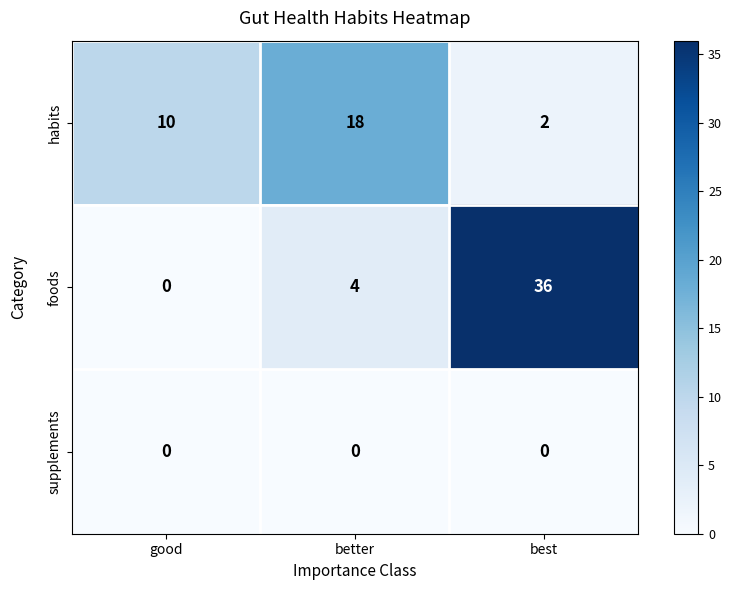

Which series has the largest total across all categories?

foods